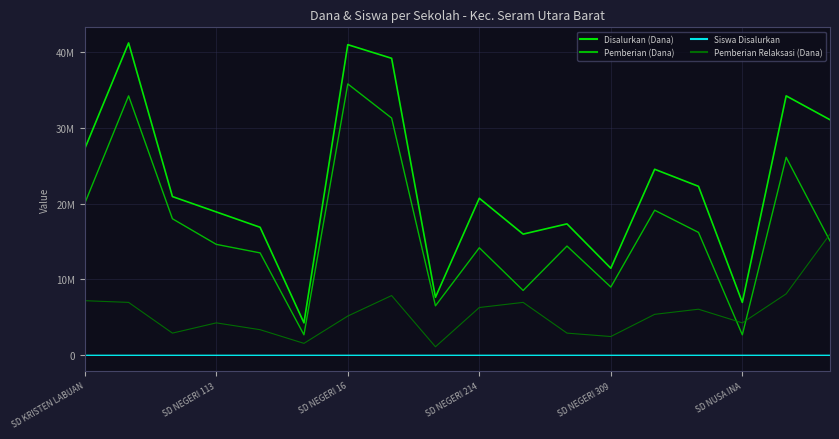

True or false: Pemberian (Dana) and Siswa Disalurkan intersect in this chart.

False